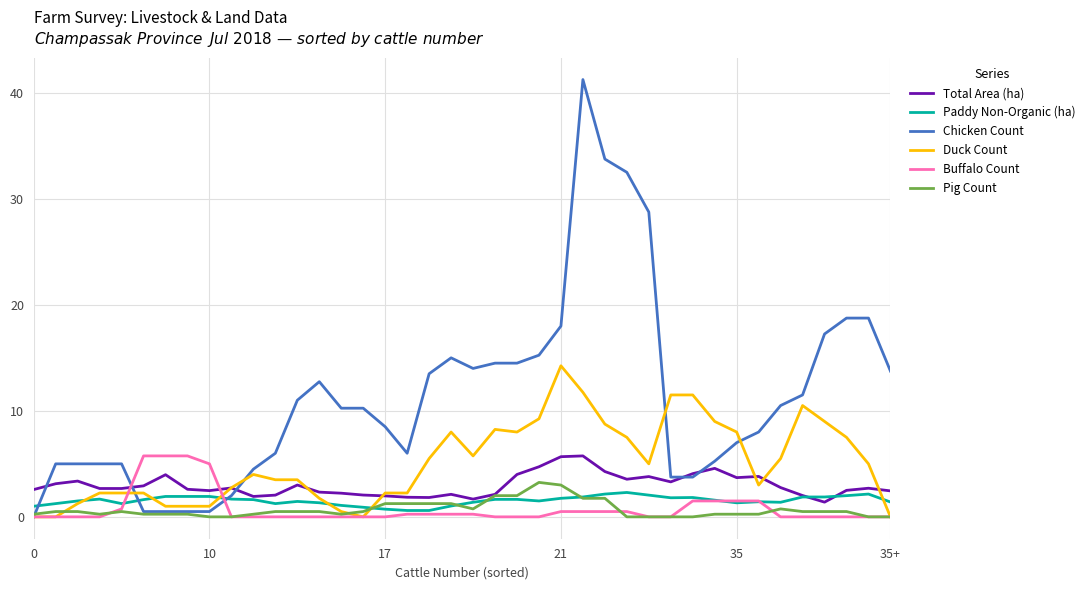

Which series has the largest total across all categories?

Chicken Count